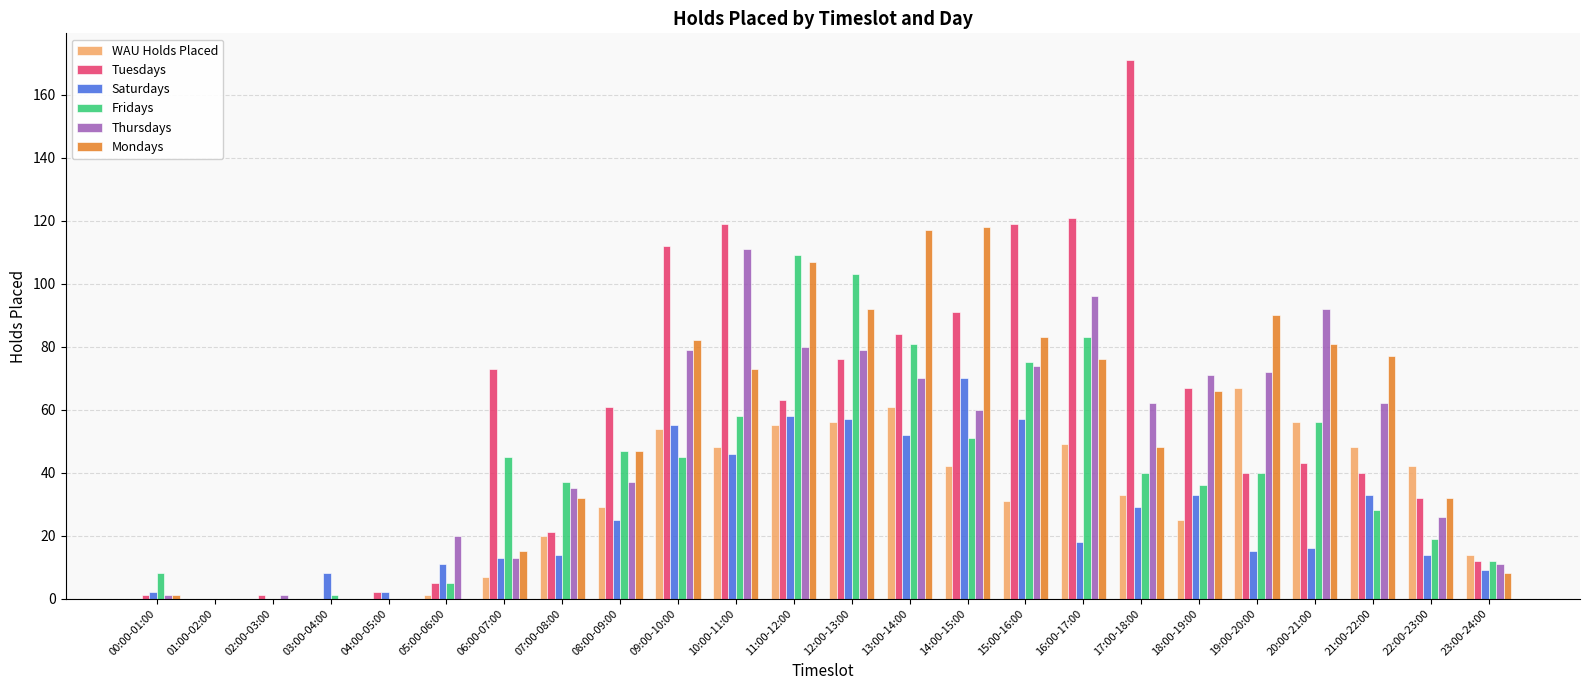

What is the average value of the Tuesdays series?

56